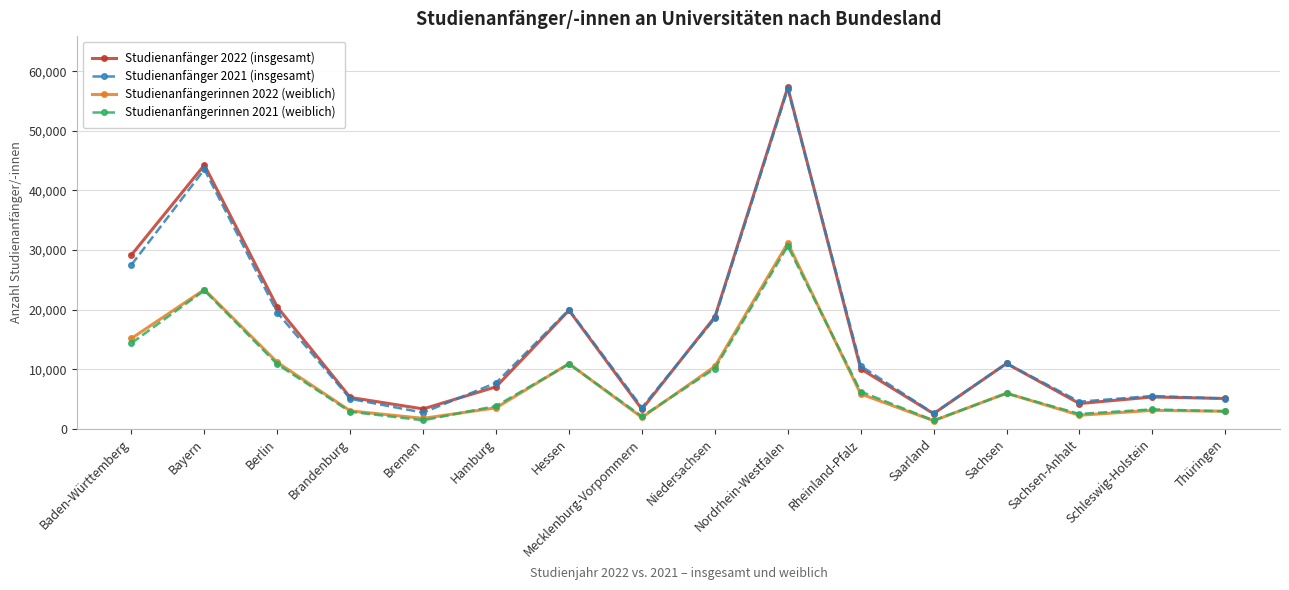

What is the label of the 7th point from the right?

Nordrhein-Westfalen